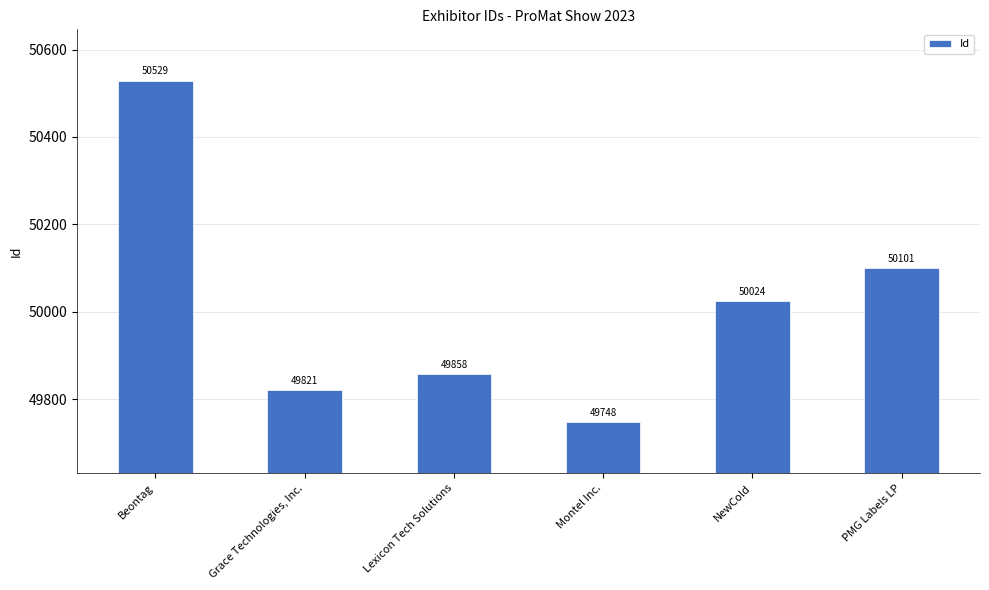

What is the change in value from Beontag to NewCold?

-505